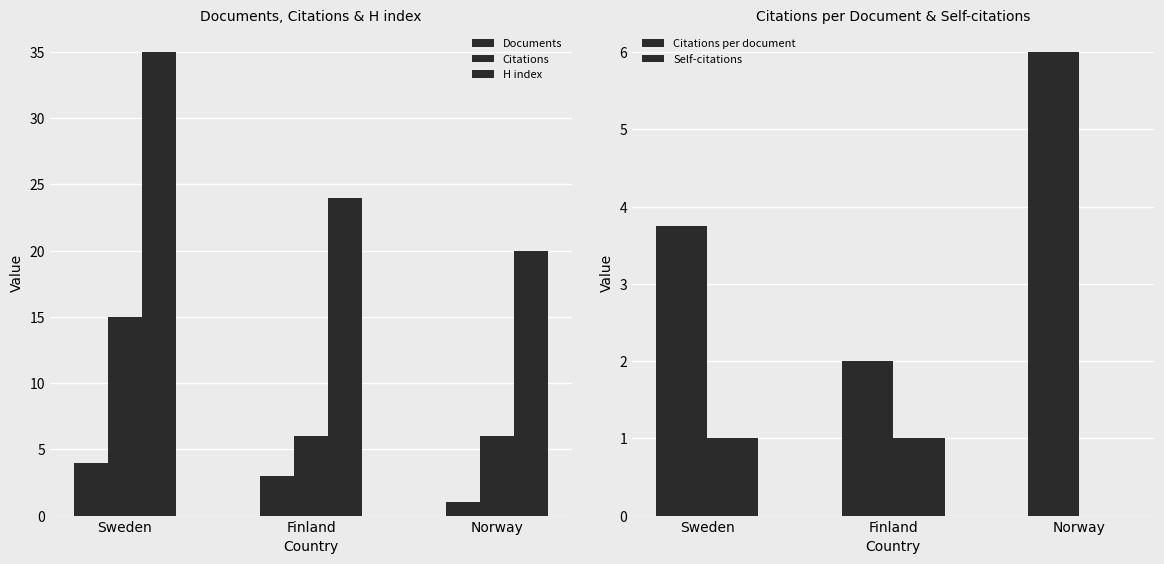

Reading right to left, transcribe all the data shown in this chart.

Documents: 1.0	3.0	4.0
Citations: 6.0	6.0	15.0
H index: 20.0	24.0	35.0
Citations per document: 6.0	2.0	3.8
Self-citations: 0.0	1.0	1.0